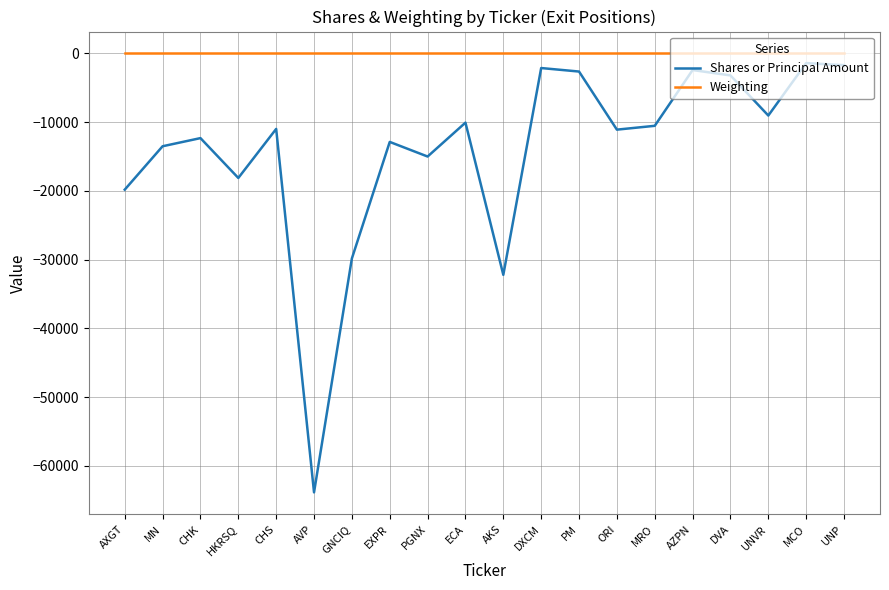

Which category has the lowest value in the Shares or Principal Amount series?

AVP